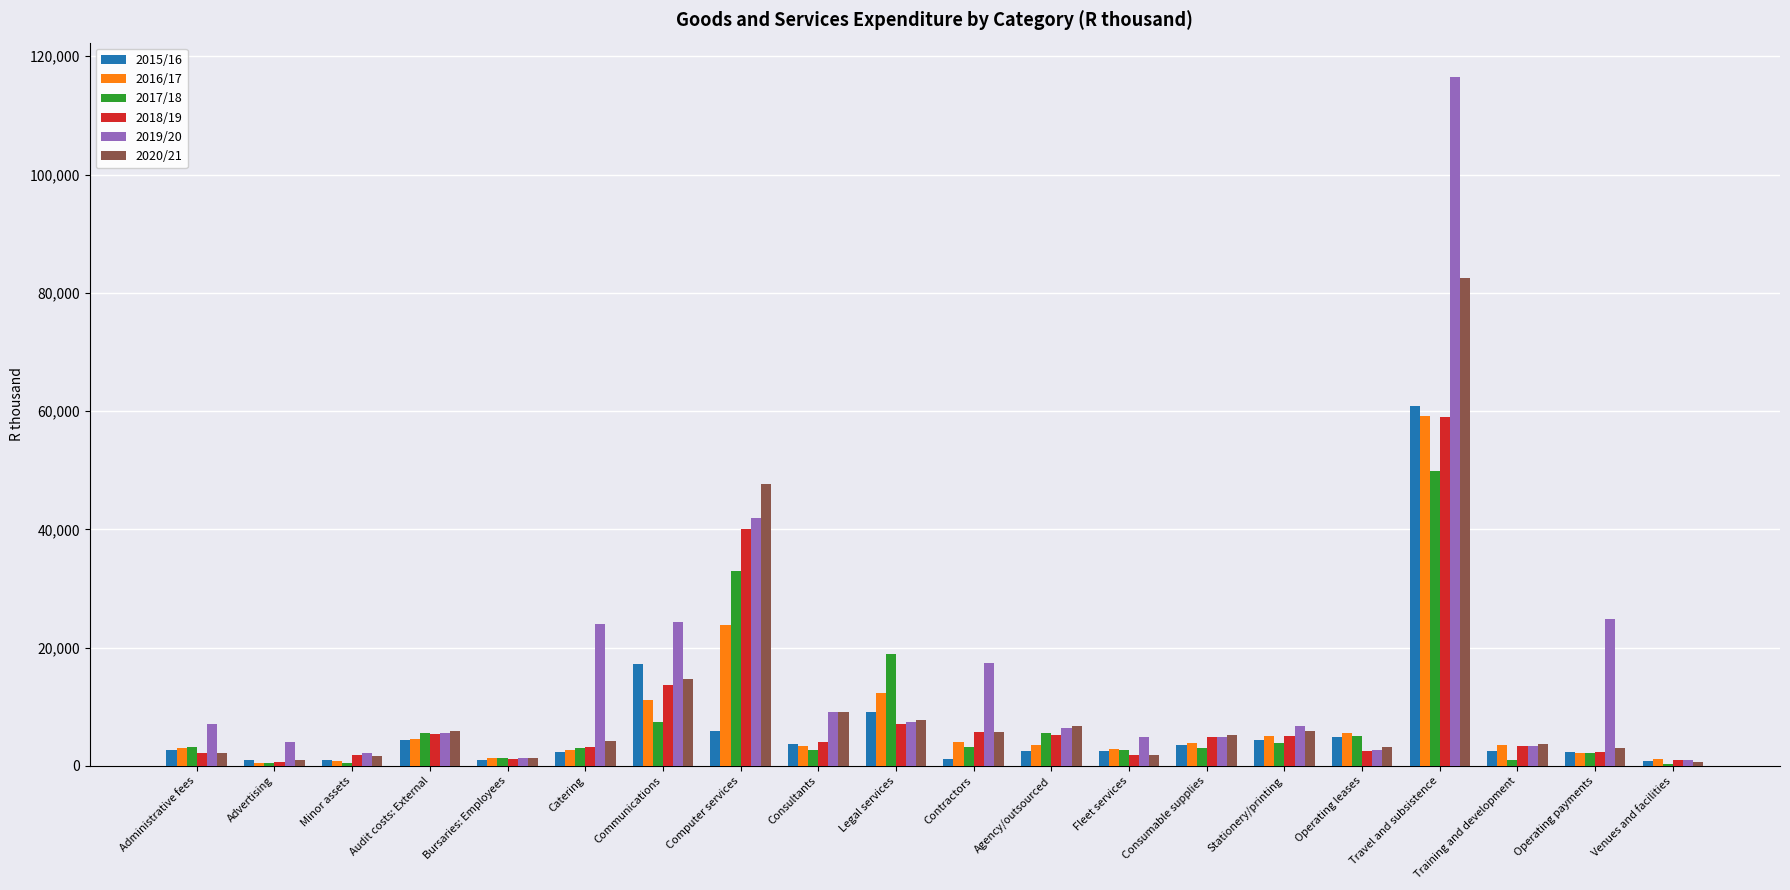

The 2016/17 series shows 4618 at Audit costs: External. True or false?

True